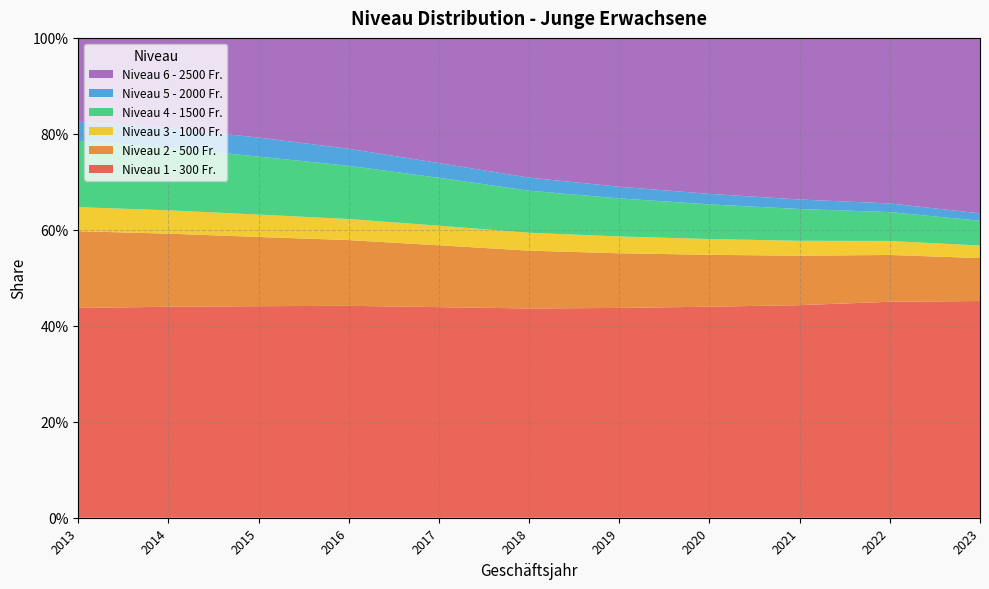

Reading right to left, what are all the values shown in this chart?

Niveau 1 - 300 Fr.: 2023=0.5	2022=0.5	2021=0.4	2020=0.4	2019=0.4	2018=0.4	2017=0.4	2016=0.4	2015=0.4	2014=0.4	2013=0.4
Niveau 2 - 500 Fr.: 2023=0.1	2022=0.1	2021=0.1	2020=0.1	2019=0.1	2018=0.1	2017=0.1	2016=0.1	2015=0.1	2014=0.2	2013=0.2
Niveau 3 - 1000 Fr.: 2023=0.0	2022=0.0	2021=0.0	2020=0.0	2019=0.0	2018=0.0	2017=0.0	2016=0.0	2015=0.0	2014=0.0	2013=0.1
Niveau 4 - 1500 Fr.: 2023=0.1	2022=0.1	2021=0.1	2020=0.1	2019=0.1	2018=0.1	2017=0.1	2016=0.1	2015=0.1	2014=0.1	2013=0.1
Niveau 5 - 2000 Fr.: 2023=0.0	2022=0.0	2021=0.0	2020=0.0	2019=0.0	2018=0.0	2017=0.0	2016=0.0	2015=0.0	2014=0.0	2013=0.0
Niveau 6 - 2500 Fr.: 2023=0.4	2022=0.3	2021=0.3	2020=0.3	2019=0.3	2018=0.3	2017=0.3	2016=0.2	2015=0.2	2014=0.2	2013=0.2